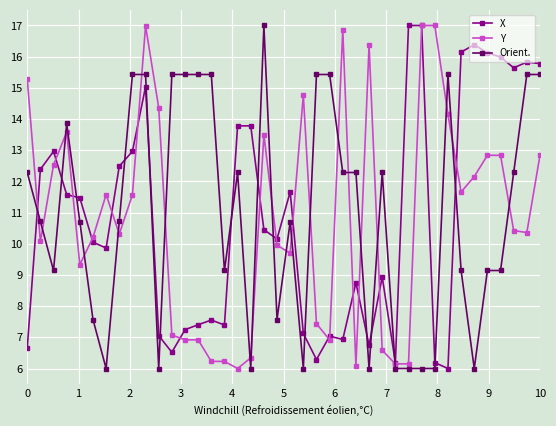

What is the maximum value for X?

17.0